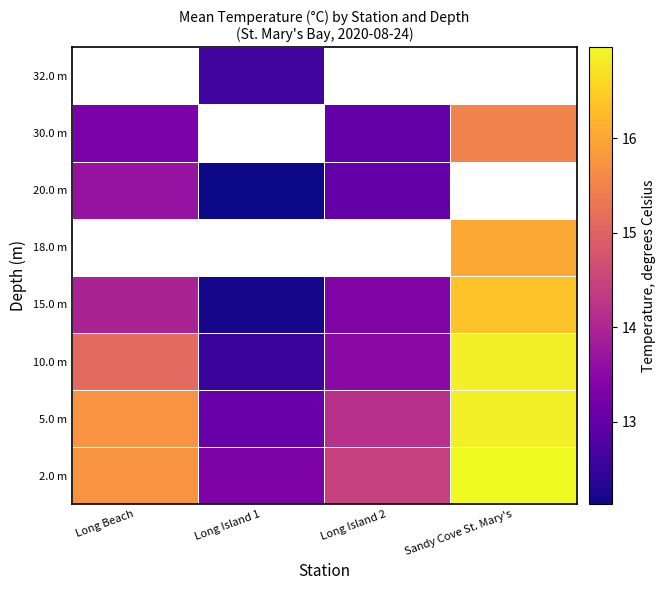

What is the maximum value shown in the chart?

17.0